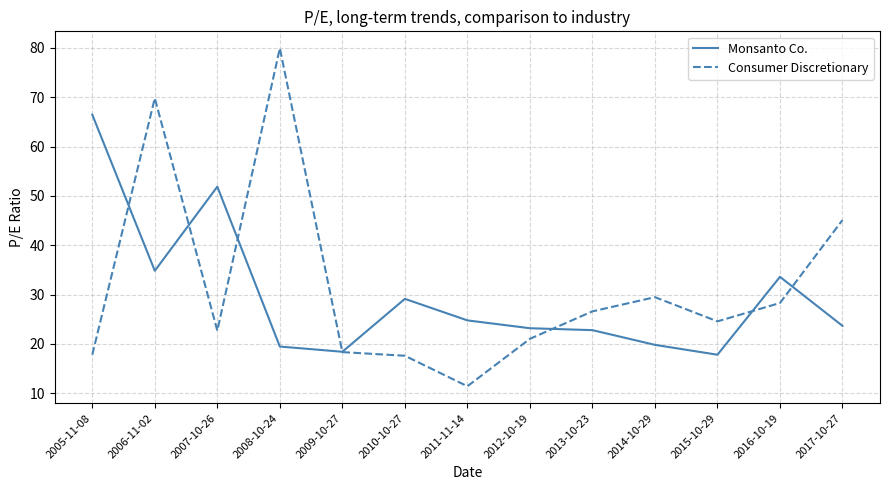

Is it true that Monsanto Co. equals 100.0 at 2005-11-08?

False